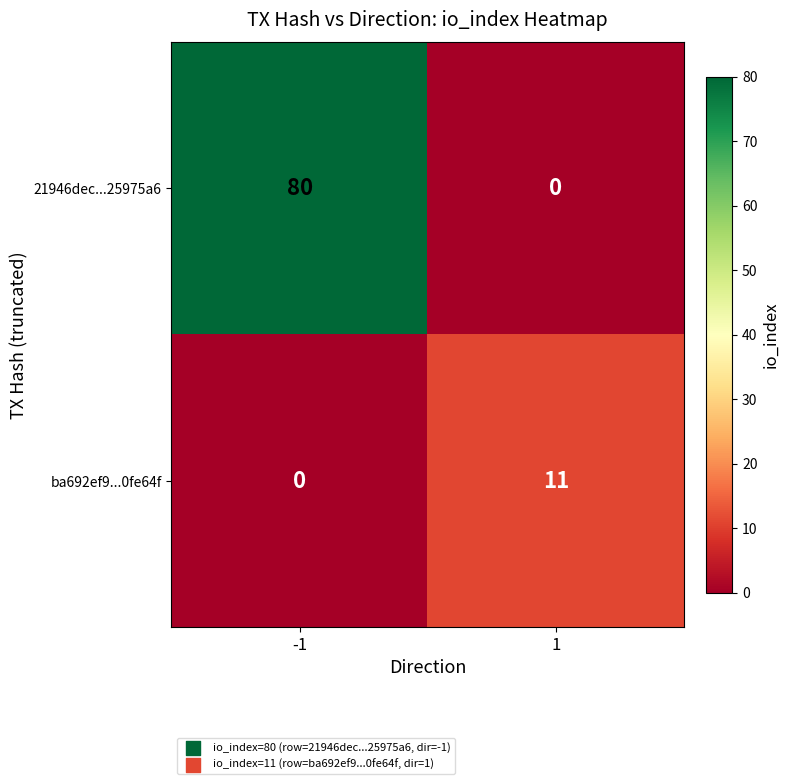

List the series in order of their peak value, lowest first.

ba692ef9...0fe64f, 21946dec...25975a6